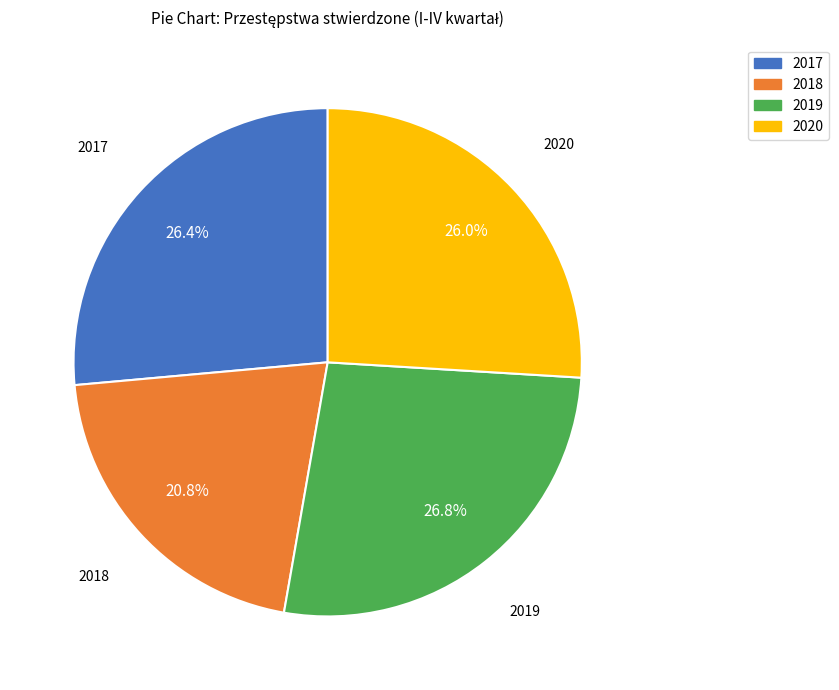

To the nearest percent, what percentage of the pie is 2019?

27%